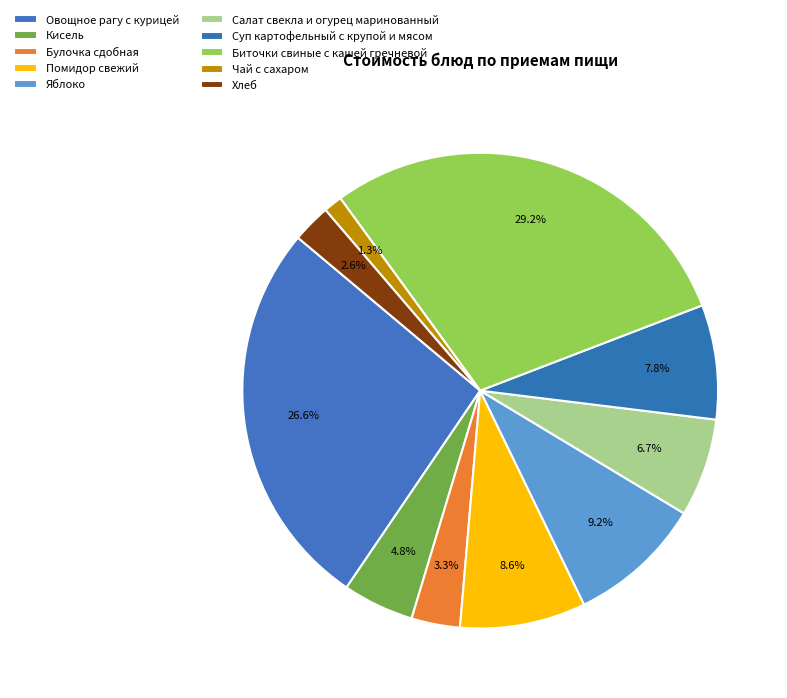

To the nearest percent, what is the average slice percentage?

10%